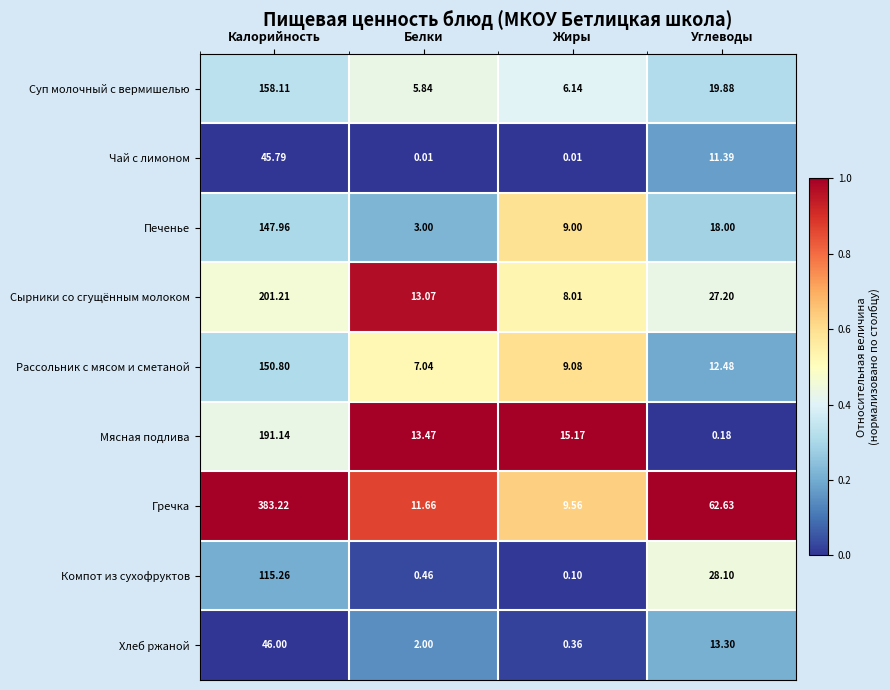

At how many categories does at least one series exceed 0?

4